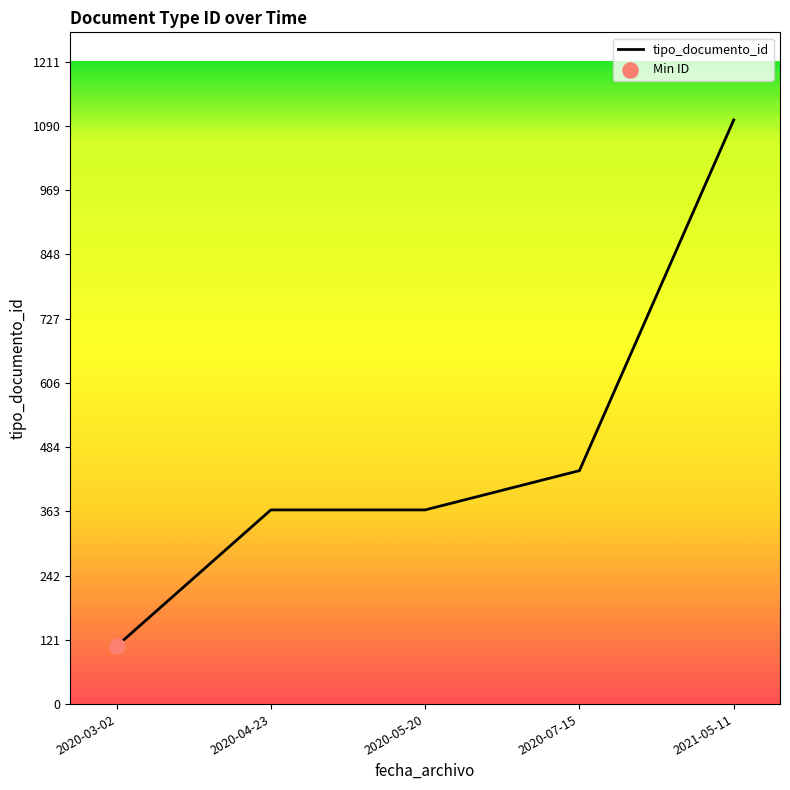

What is the change in value from 2020-03-02 to 2020-07-15?

+331